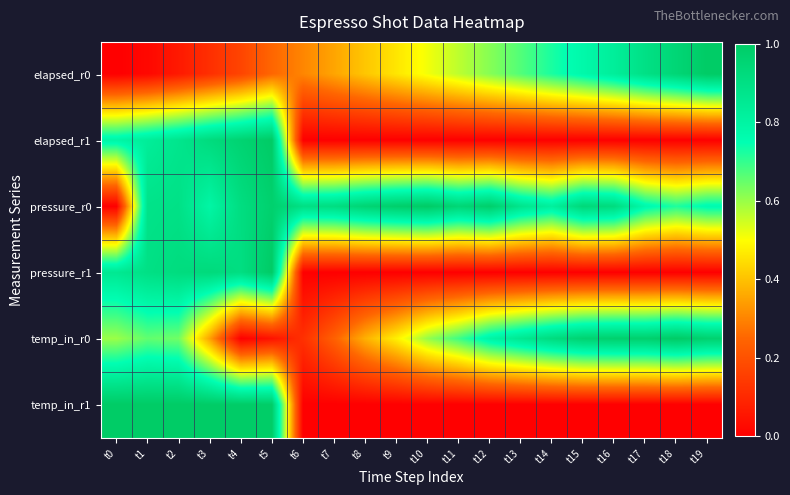

Which category has the lowest value across all series?

t0